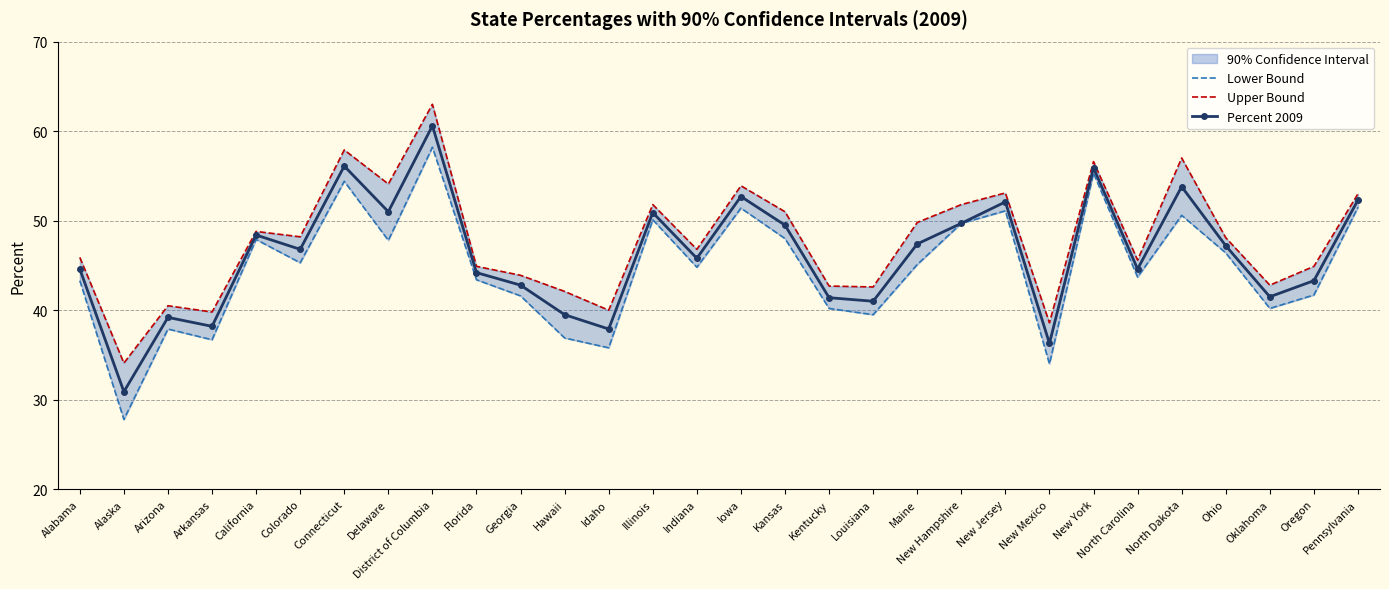

Is this an area chart (filled region under the line)?

No